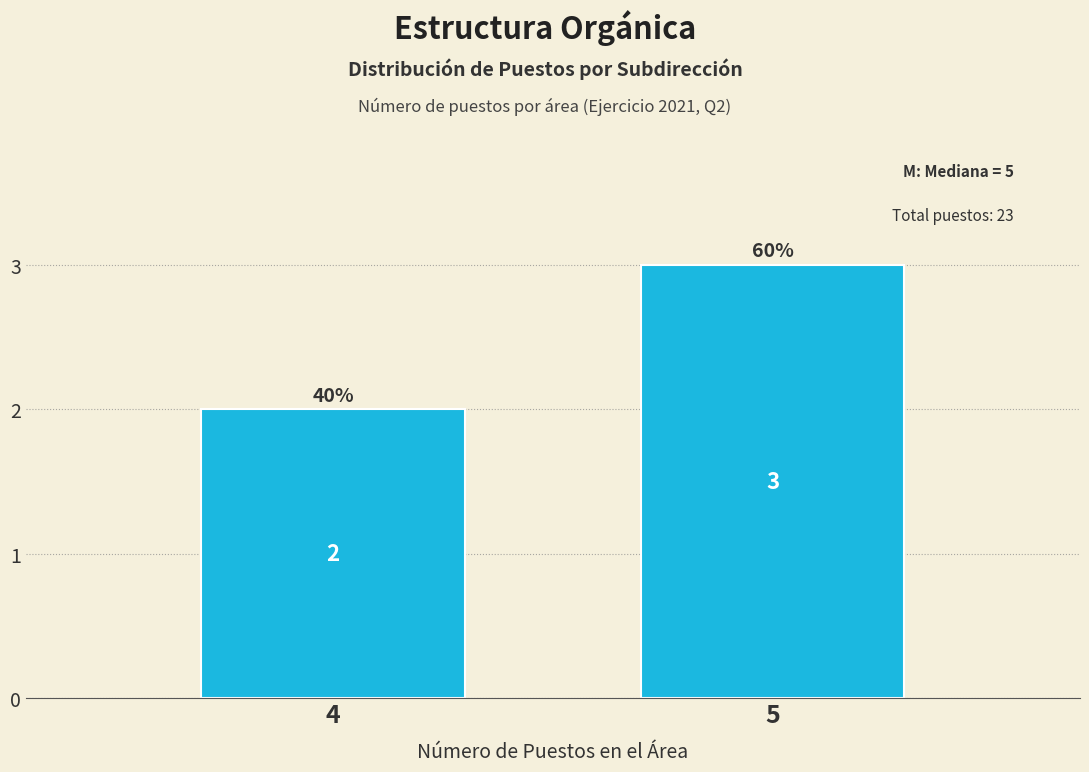

Reading right to left, extract all data points from this chart.

5=3	4=2